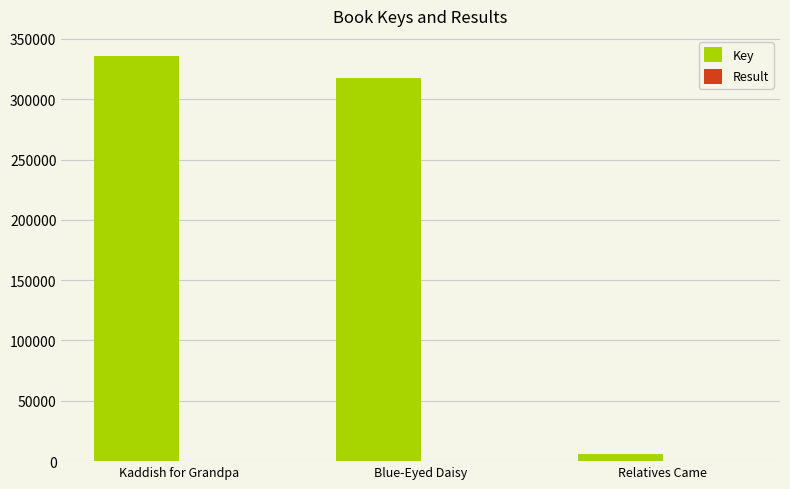

Which series has the largest total across all categories?

Key